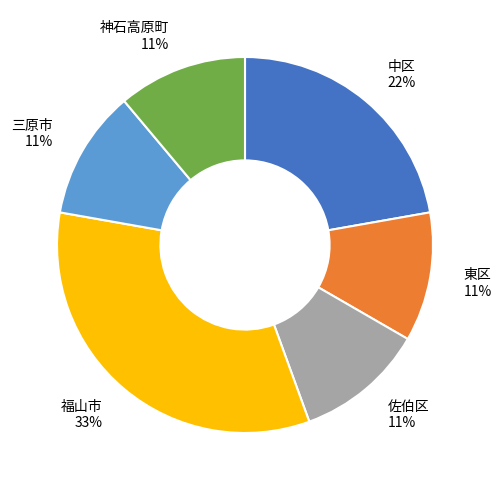

True or false: 東区 accounts for 11% of the total.

True